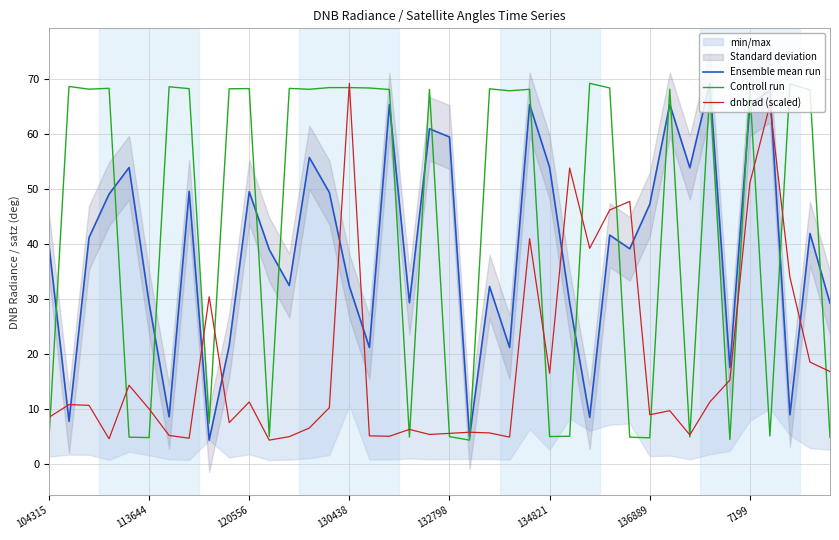

Which series ends up on top after the final intersection of dnbrad (scaled) and Ensemble mean run?

Ensemble mean run